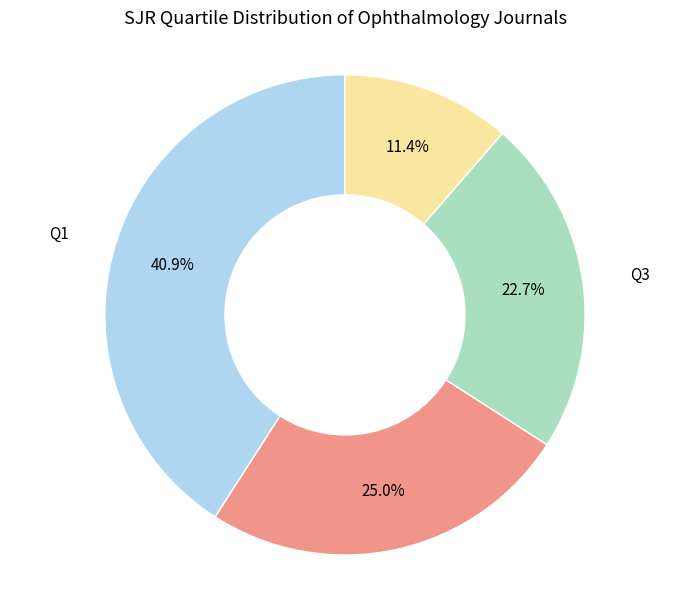

What is the largest slice in the pie chart?

Q1